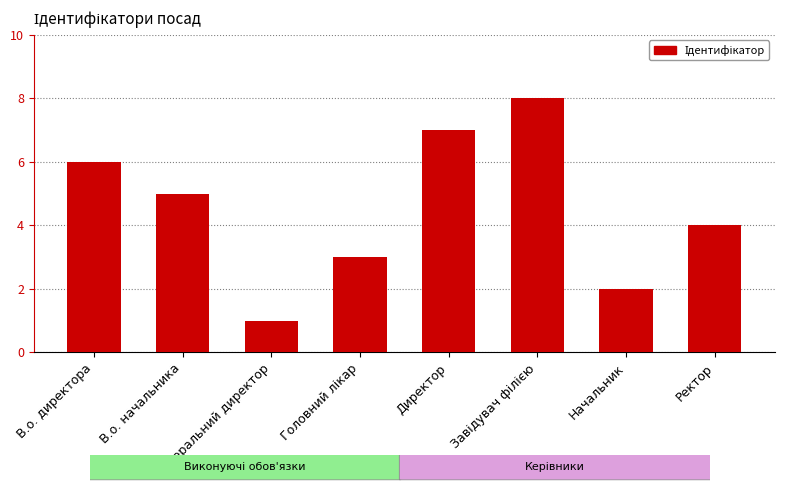

What is the sum of all values?

36